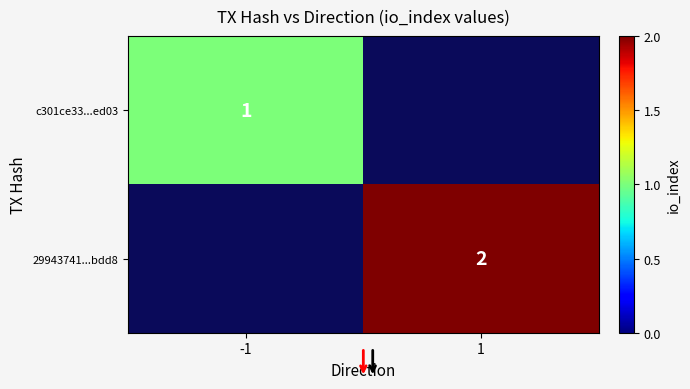

Which label corresponds to the smallest value in the chart?

-1